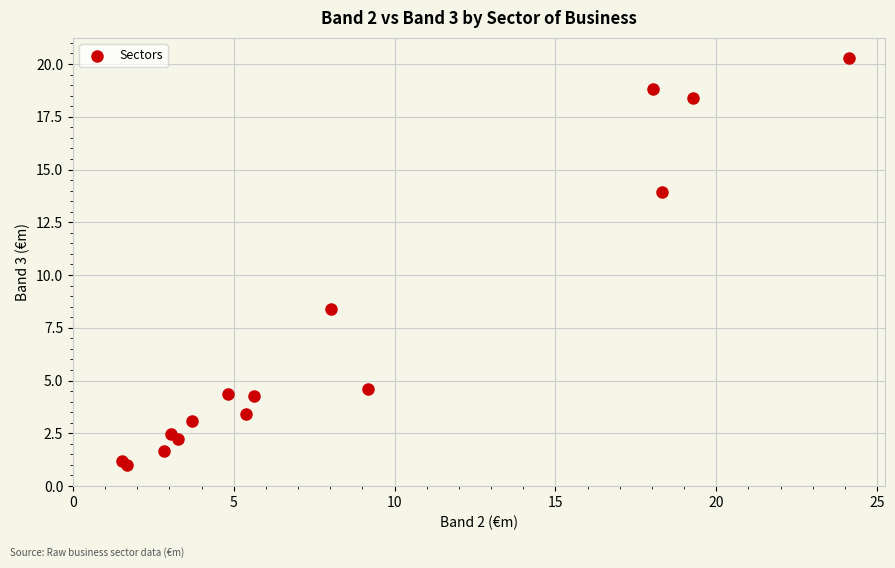

What Y value in the scatter plot is closest to 10?

8.4